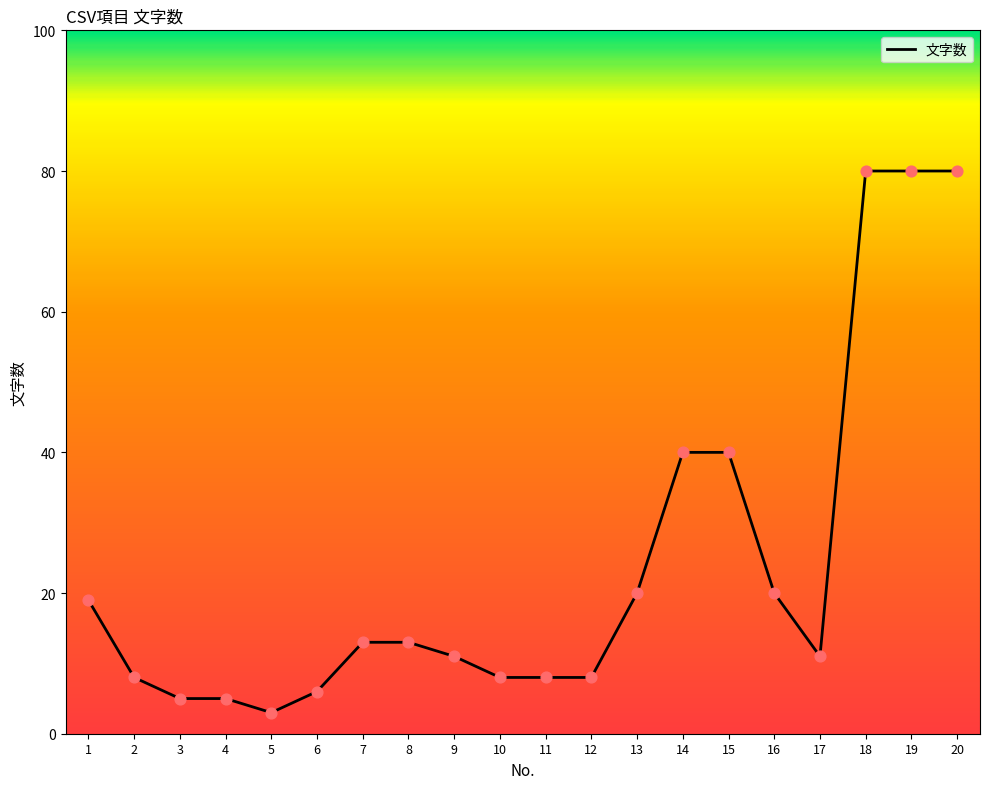

What is the ratio of the value at 7 to the value at 11?

1.6